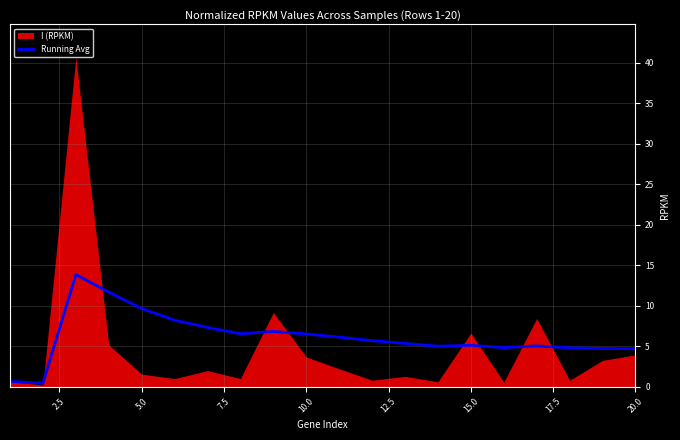

What is the highest value of the Running Avg series?

13.8